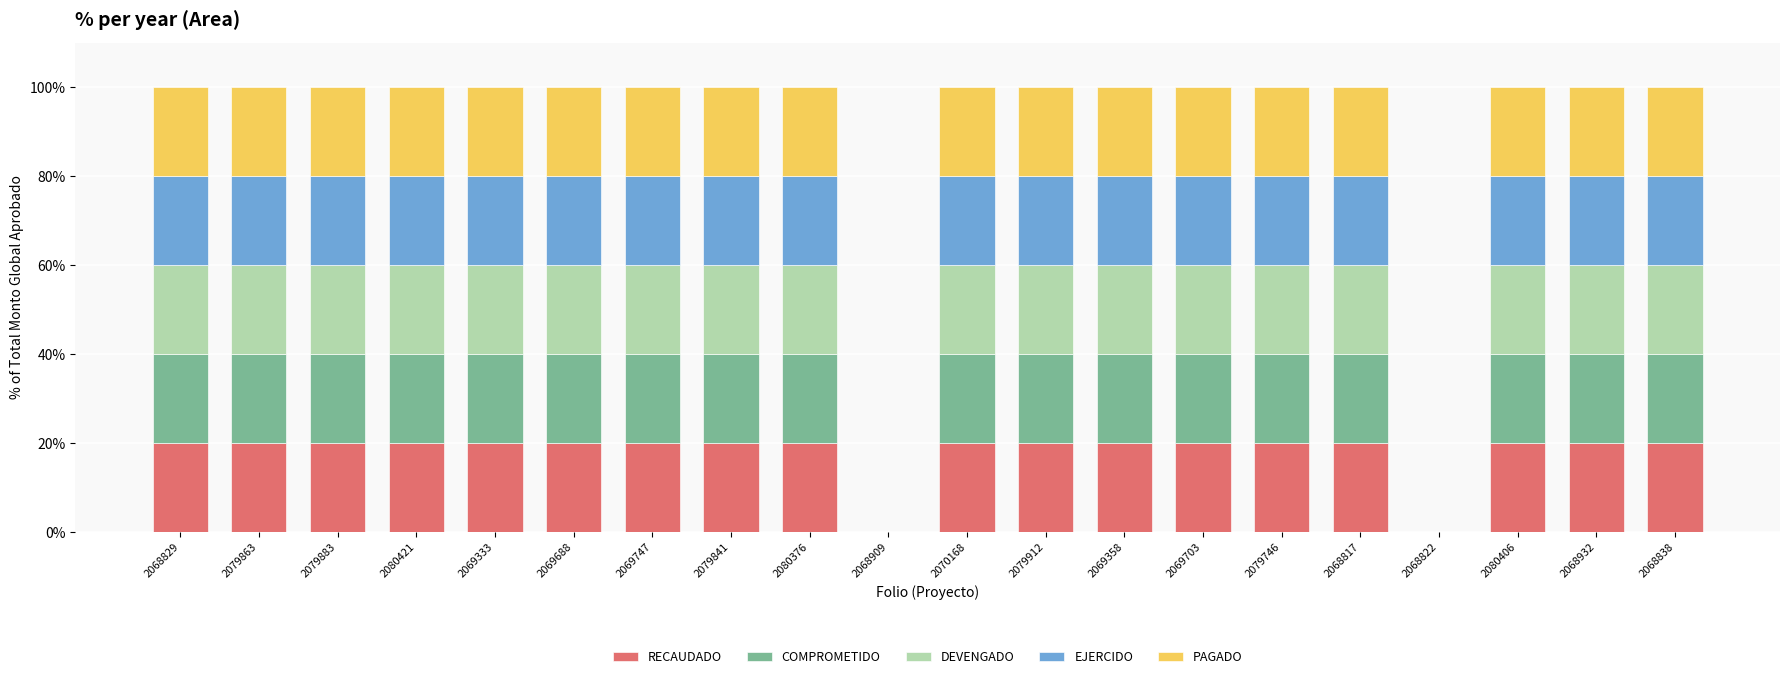

What is the total value across all series at 2079863?

100